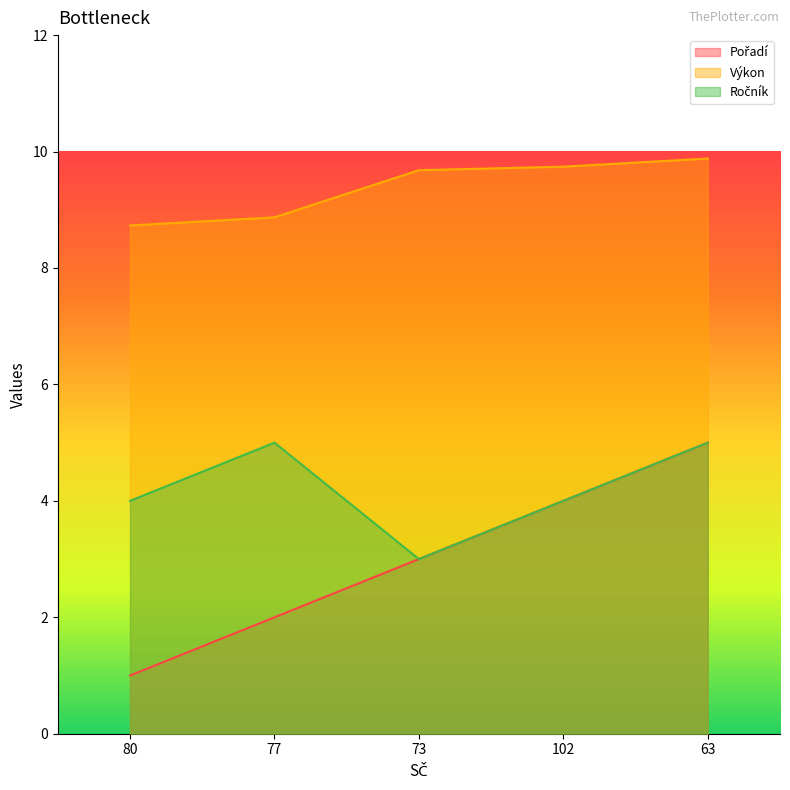

What is the sum of all Ročník values?

21.0